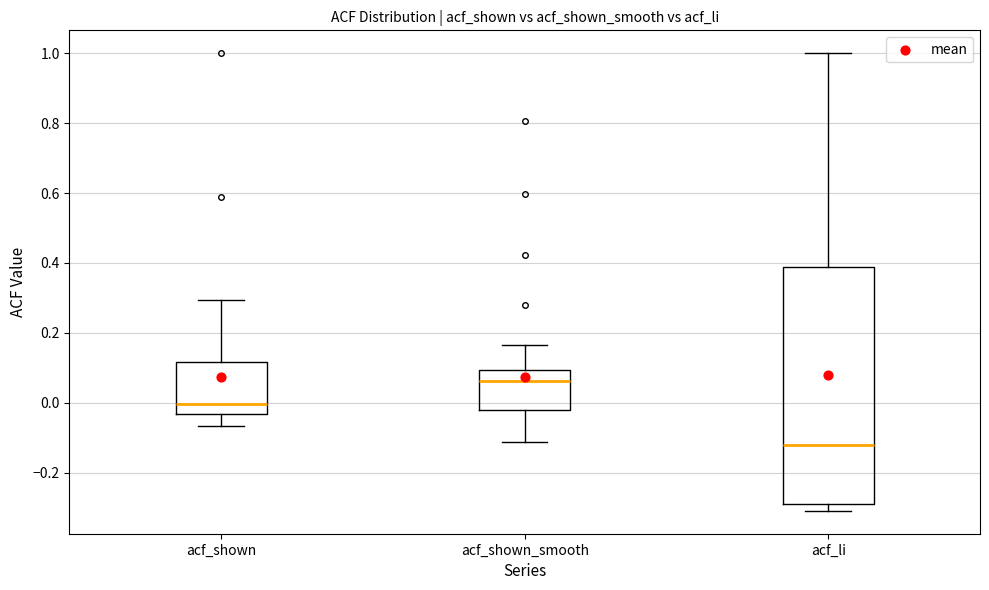

Where does the lower whisker of the box for acf_shown_smooth end on the y-axis? The values are not printed on the chart, so give them approximately, as read against the axis.

-0.12